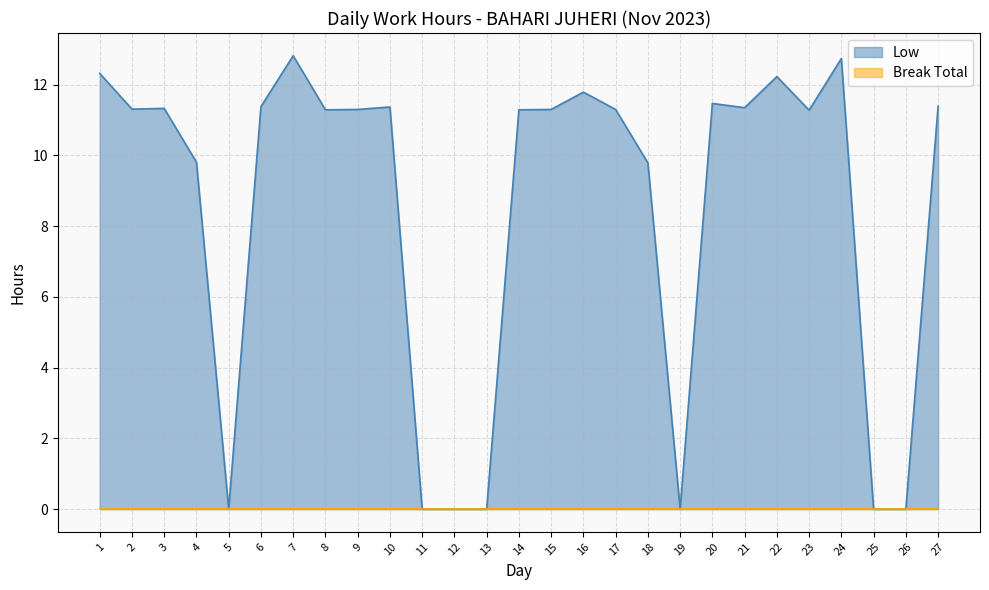

List the labels in order of value, smallest first.

5, 11, 12, 13, 19, 25, 26, 18, 4, 23, 8, 14, 9, 15, 17, 2, 3, 21, 10, 6, 27, 20, 16, 22, 1, 24, 7